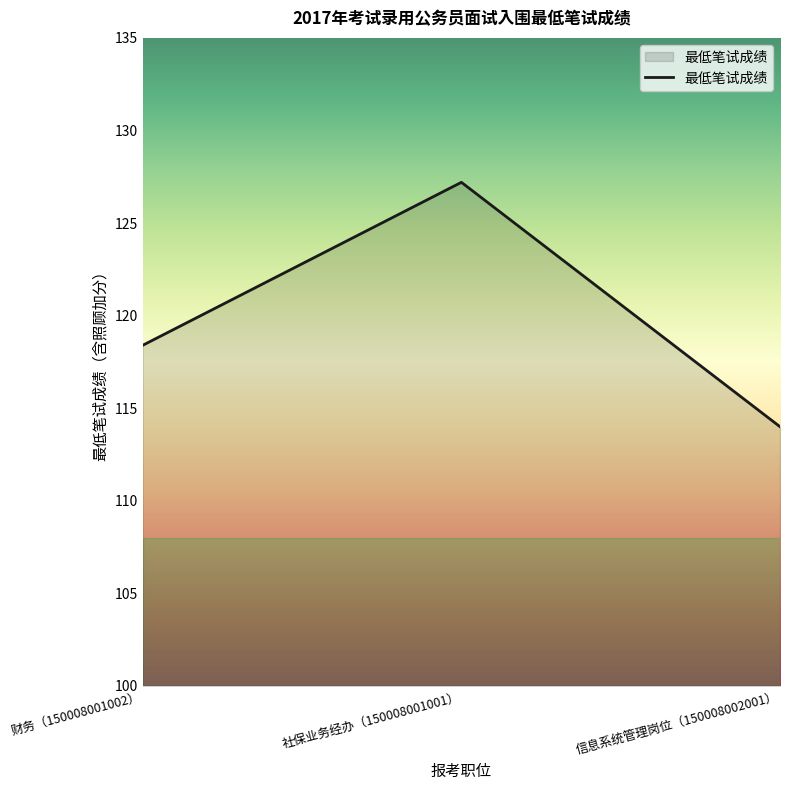

What position from the left is 信息系统管理岗位（150008002001）?

3